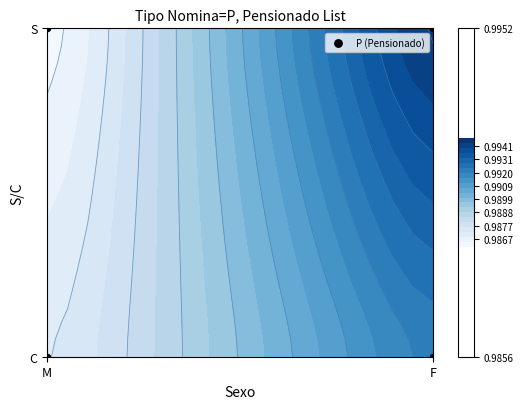

How many values are above zero?

2